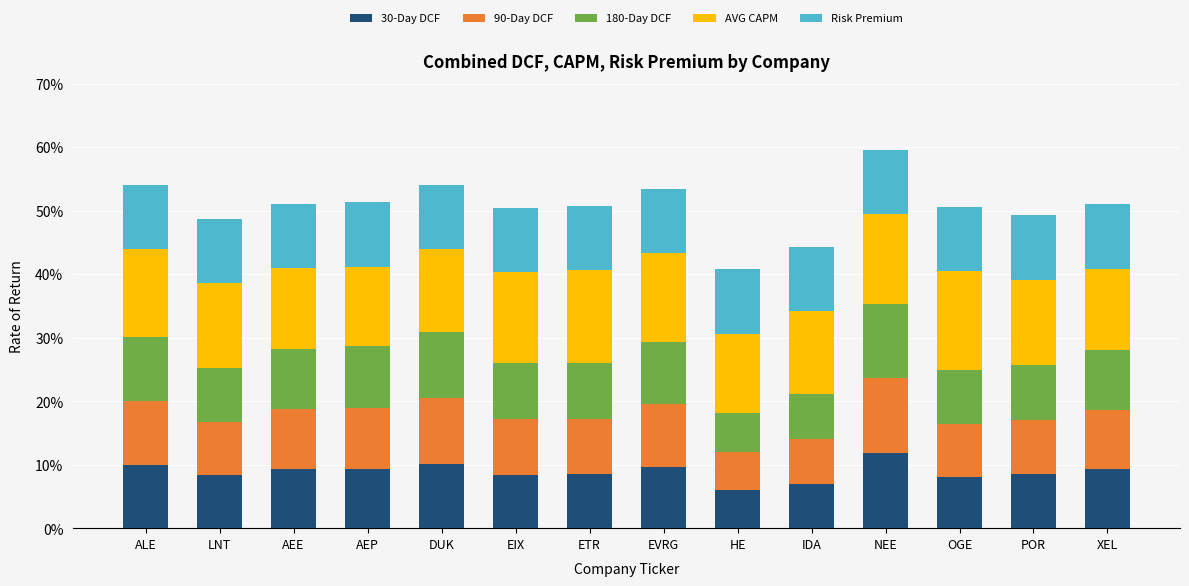

What is the sum of all 180-Day DCF values?

1.3